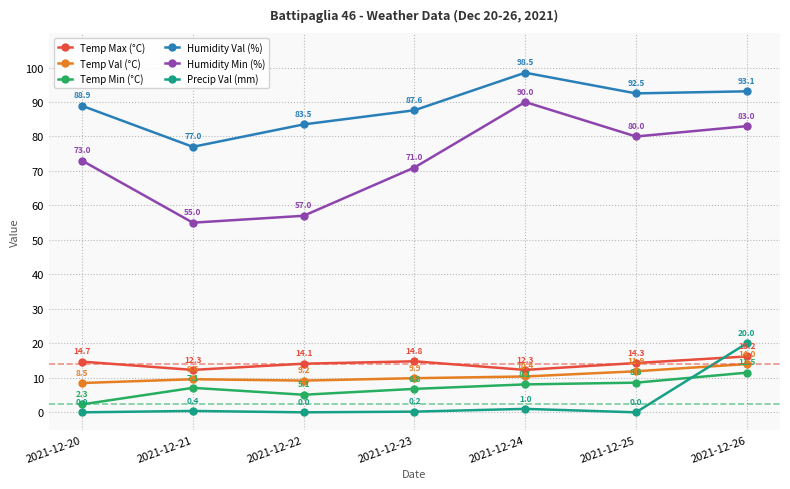

What is the sum of all Temp Min (°C) values?

49.5